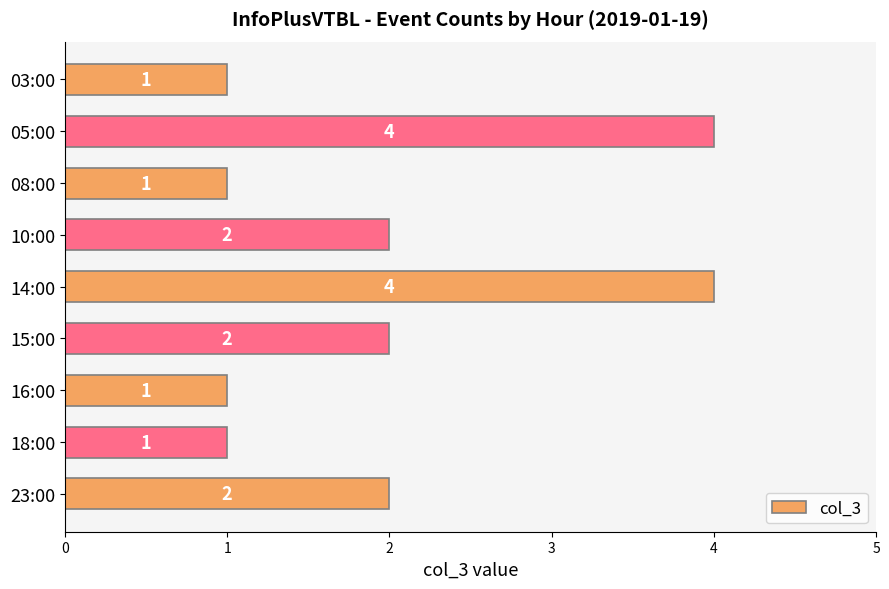

What is the maximum value shown in the chart?

4